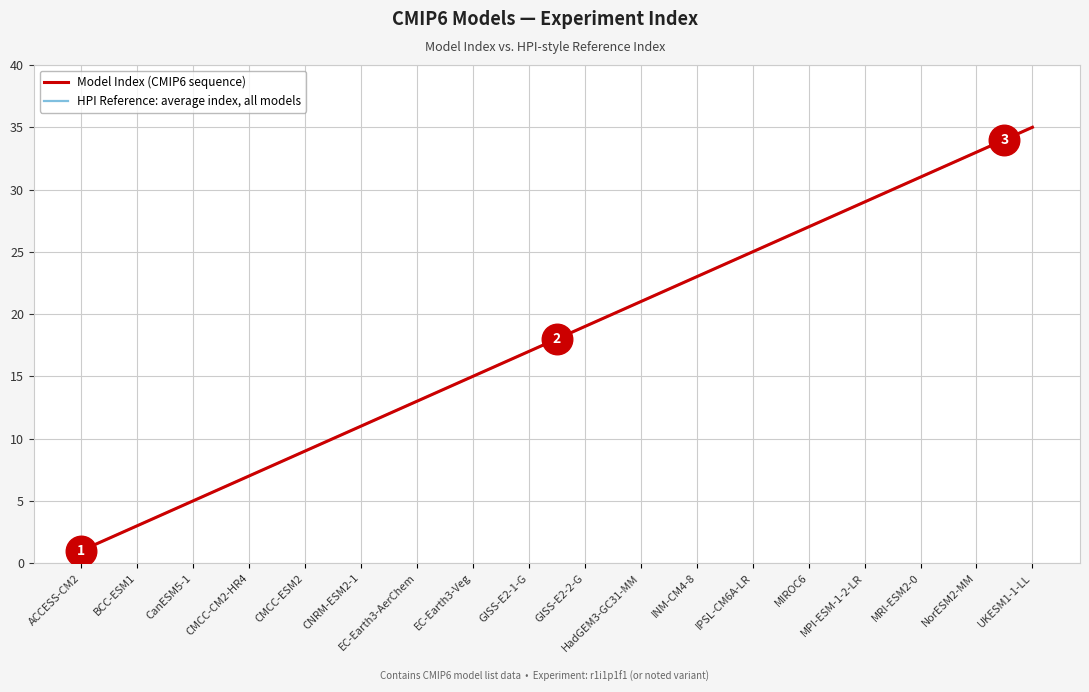

Does the chart have visible grid lines?

Yes